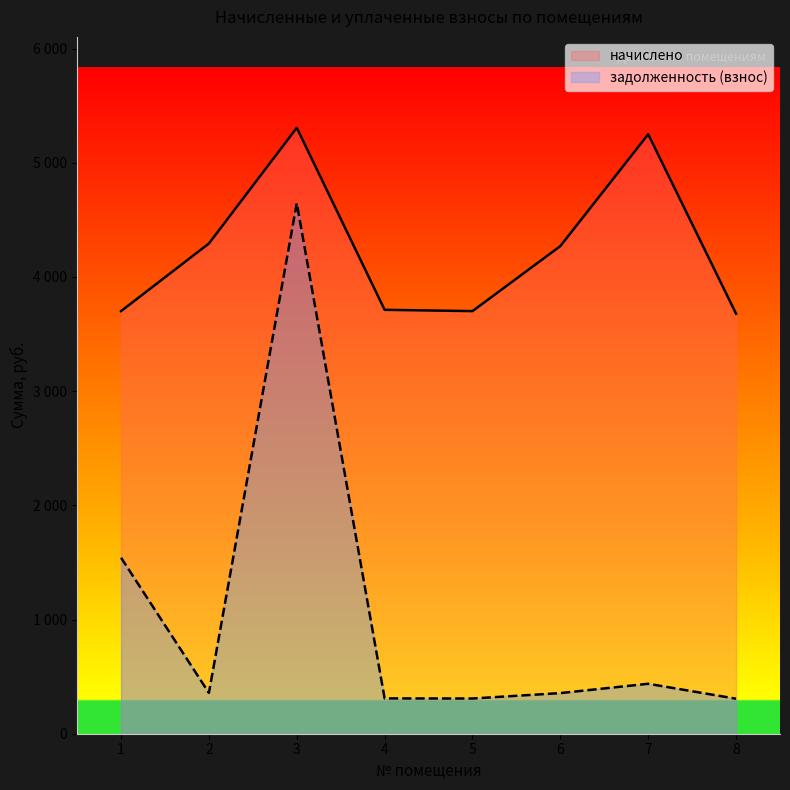

Where does the начислено series first go above 4270?

2